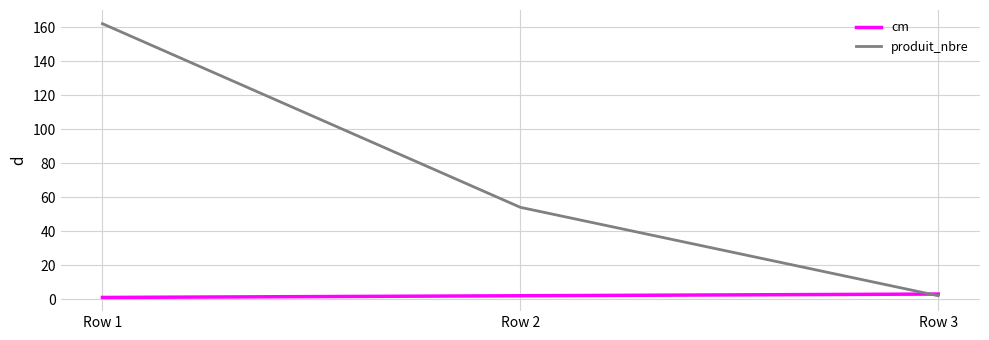

Is it true that produit_nbre equals 2 at Row 3?

True